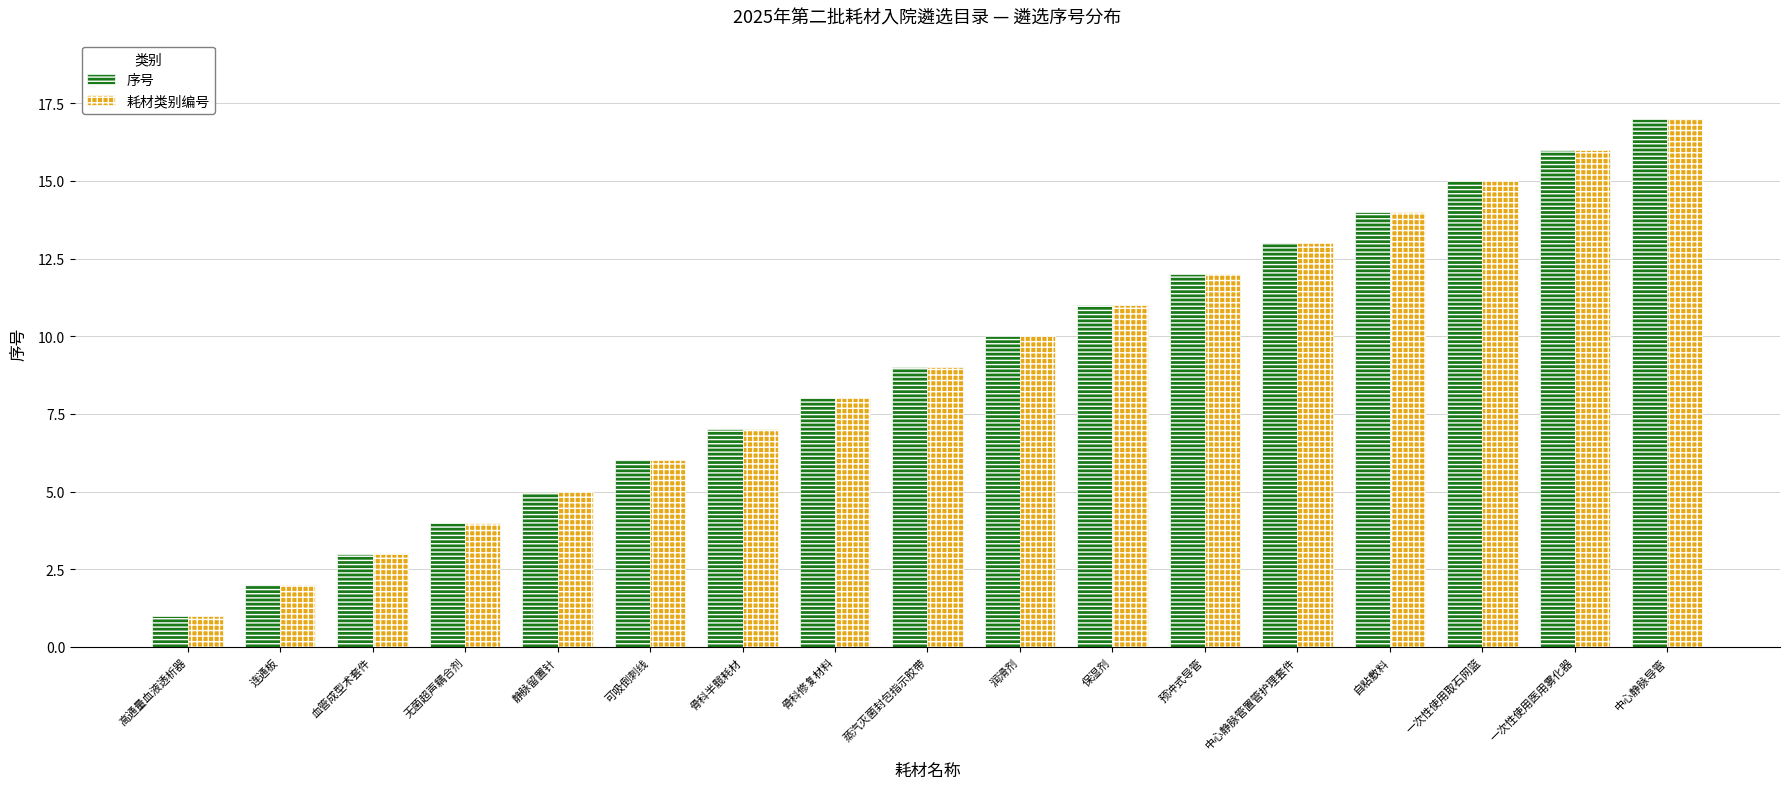

At which category is the sum across all series the highest?

中心静脉导管